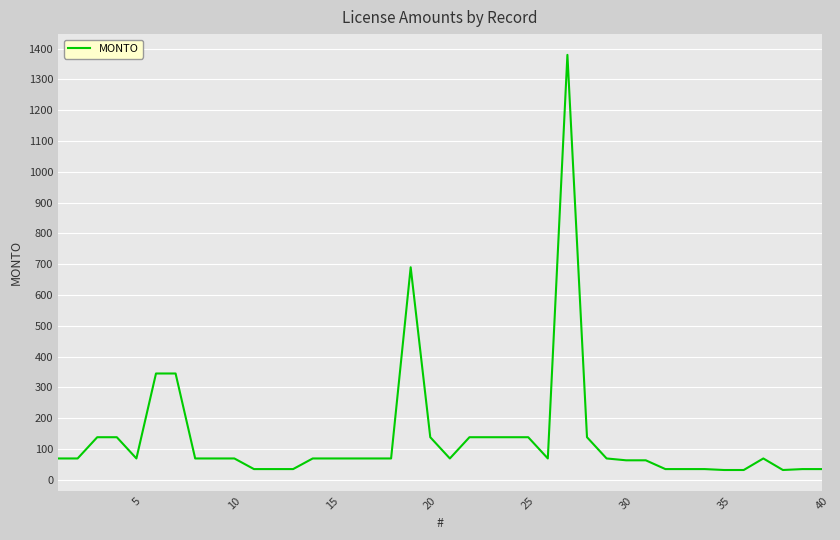

What is the minimum value shown in the chart?

31.5